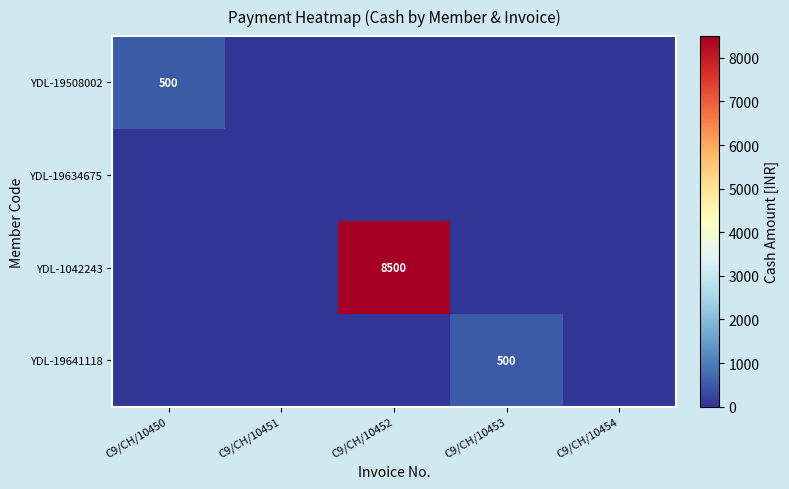

How many distinct data groups are displayed?

4